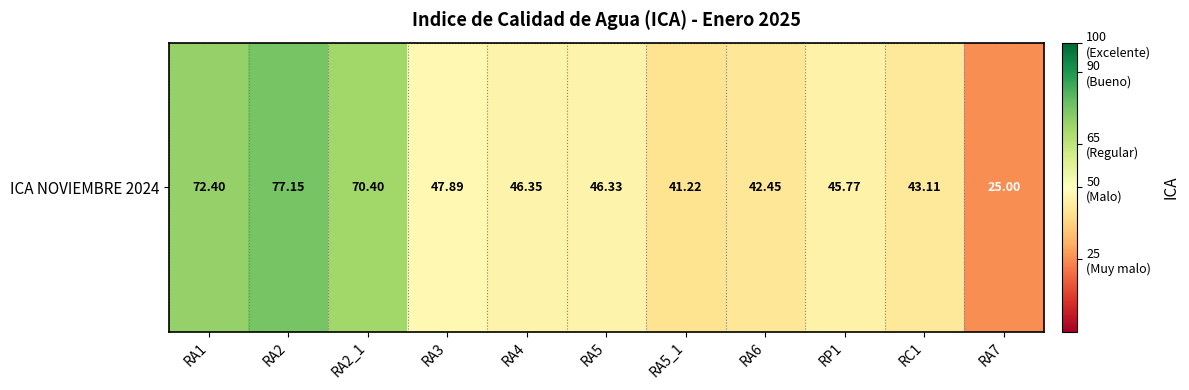

Which label corresponds to the smallest value in the chart?

RA7